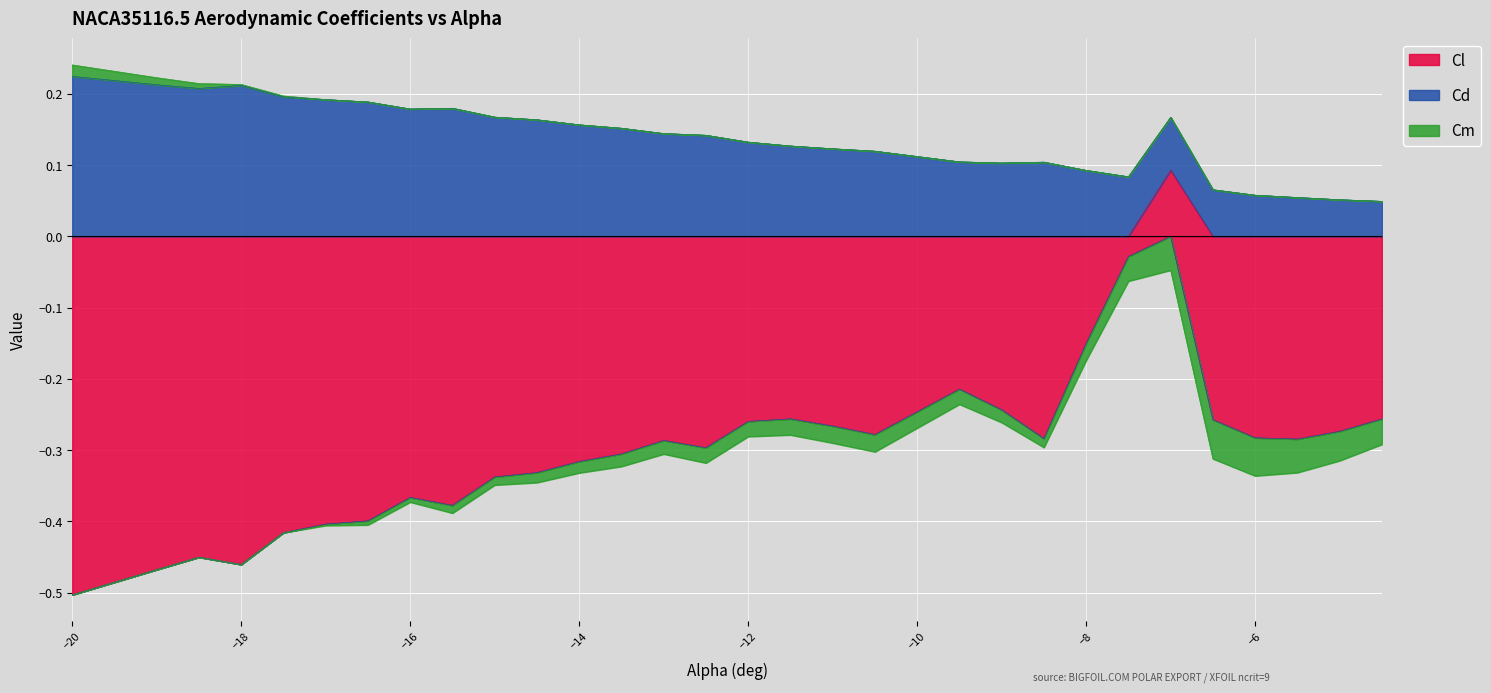

Reading left to right, extract all data points from this chart.

Cl: -20=-0.5	-19=-0.5	-18.5=-0.5	-18=-0.5	-17.5=-0.4	-17=-0.4	-16.5=-0.4	-16=-0.4	-15.5=-0.4	-15=-0.3	-14.5=-0.3	-14=-0.3	-13.5=-0.3	-13=-0.3	-12.5=-0.3	-12=-0.3	-11.5=-0.3	-11=-0.3	-10.5=-0.3	-9.5=-0.2	-9=-0.2	-8.5=-0.3	-8=-0.2	-7.5=-0.0	-7=0.1	-6.5=-0.3	-6=-0.3	-5.5=-0.3	-5=-0.3	-4.5=-0.3
Cd: -20=0.2	-19=0.2	-18.5=0.2	-18=0.2	-17.5=0.2	-17=0.2	-16.5=0.2	-16=0.2	-15.5=0.2	-15=0.2	-14.5=0.2	-14=0.2	-13.5=0.2	-13=0.1	-12.5=0.1	-12=0.1	-11.5=0.1	-11=0.1	-10.5=0.1	-9.5=0.1	-9=0.1	-8.5=0.1	-8=0.1	-7.5=0.1	-7=0.1	-6.5=0.1	-6=0.1	-5.5=0.1	-5=0.1	-4.5=0.0
Cm: -20=0.0	-19=0.0	-18.5=0.0	-18=0.0	-17.5=0.0	-17=-0.0	-16.5=-0.0	-16=-0.0	-15.5=-0.0	-15=-0.0	-14.5=-0.0	-14=-0.0	-13.5=-0.0	-13=-0.0	-12.5=-0.0	-12=-0.0	-11.5=-0.0	-11=-0.0	-10.5=-0.0	-9.5=-0.0	-9=-0.0	-8.5=-0.0	-8=-0.0	-7.5=-0.0	-7=-0.0	-6.5=-0.1	-6=-0.1	-5.5=-0.0	-5=-0.0	-4.5=-0.0